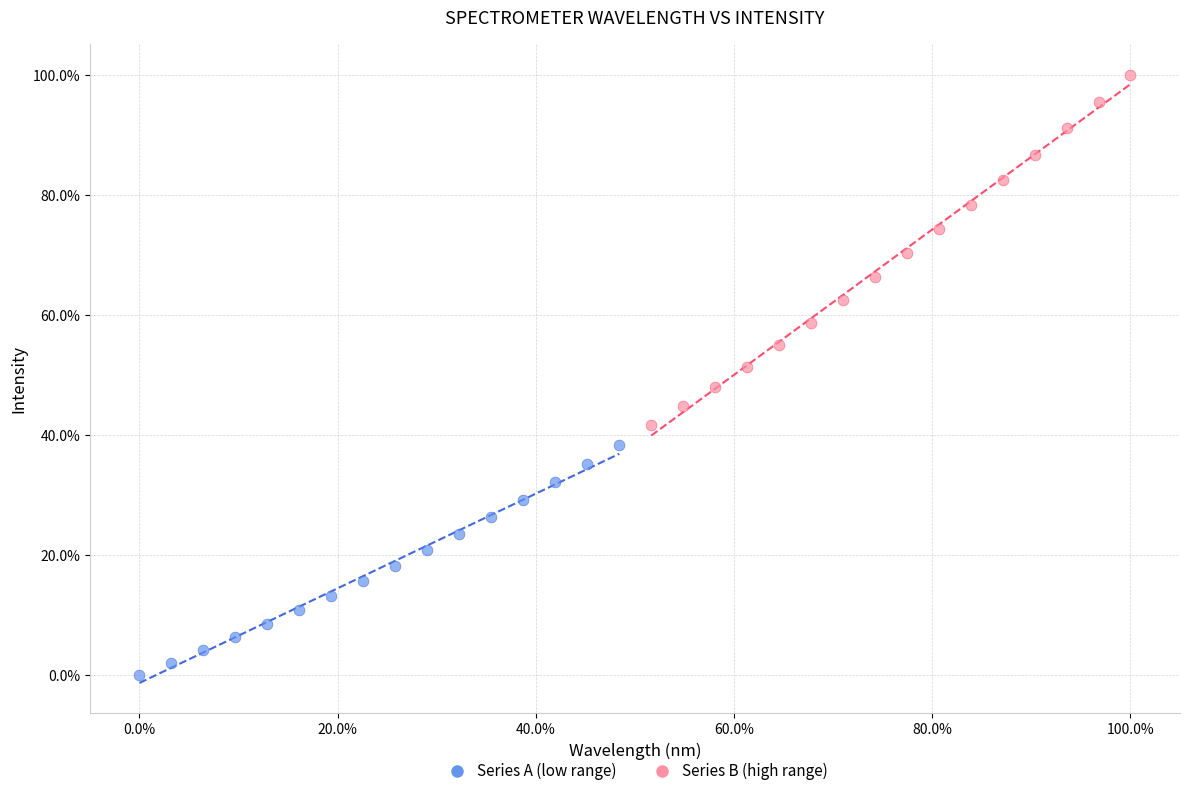

What are all the series names shown in the legend?

Series A (low range), Series B (high range)